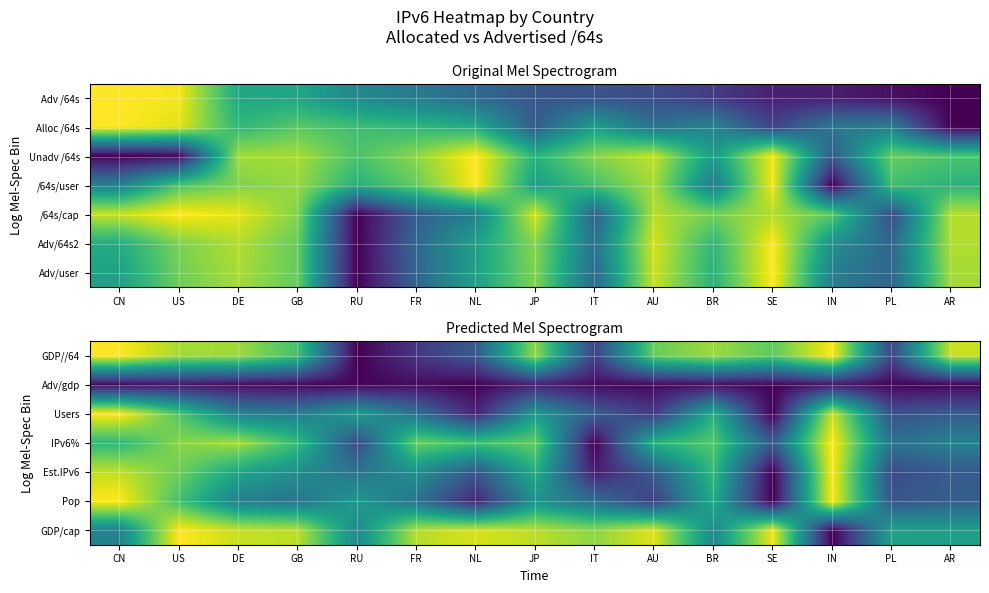

What is the total value across all series at IT?

1.8